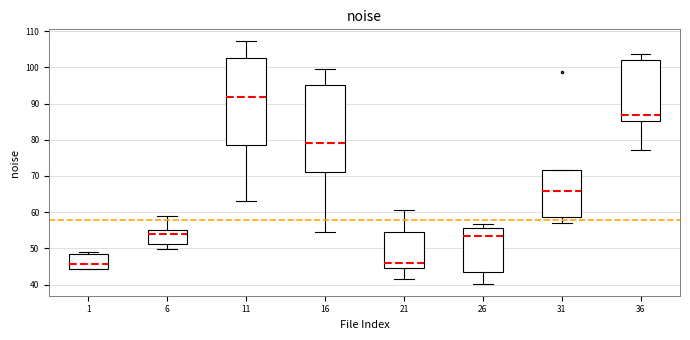

Which box has the highest median line?

11